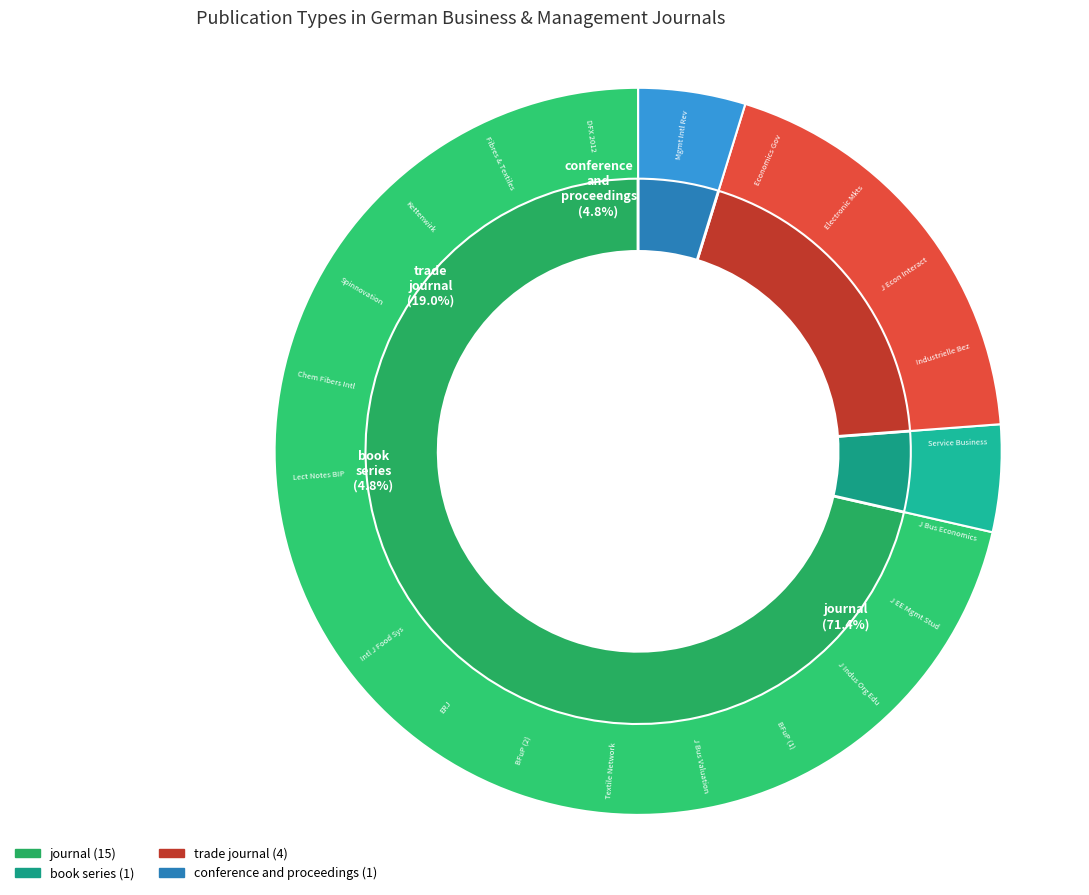

What is the largest slice in the pie chart?

journal